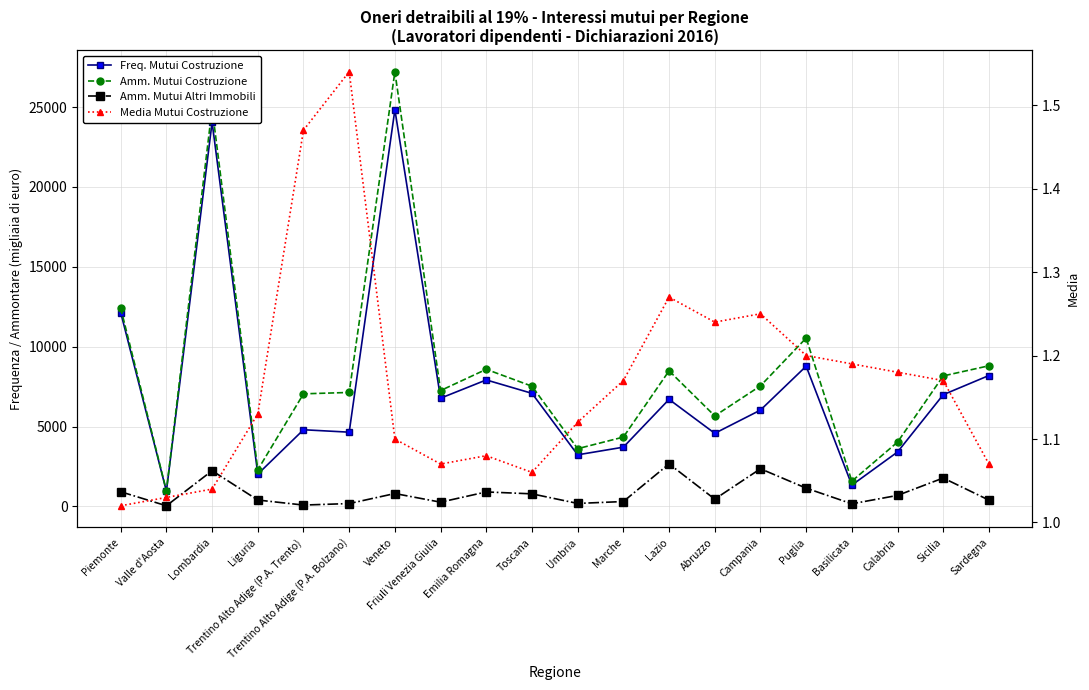

Is it true that Media Mutui Costruzione equals 1.2 at Sicilia?

True